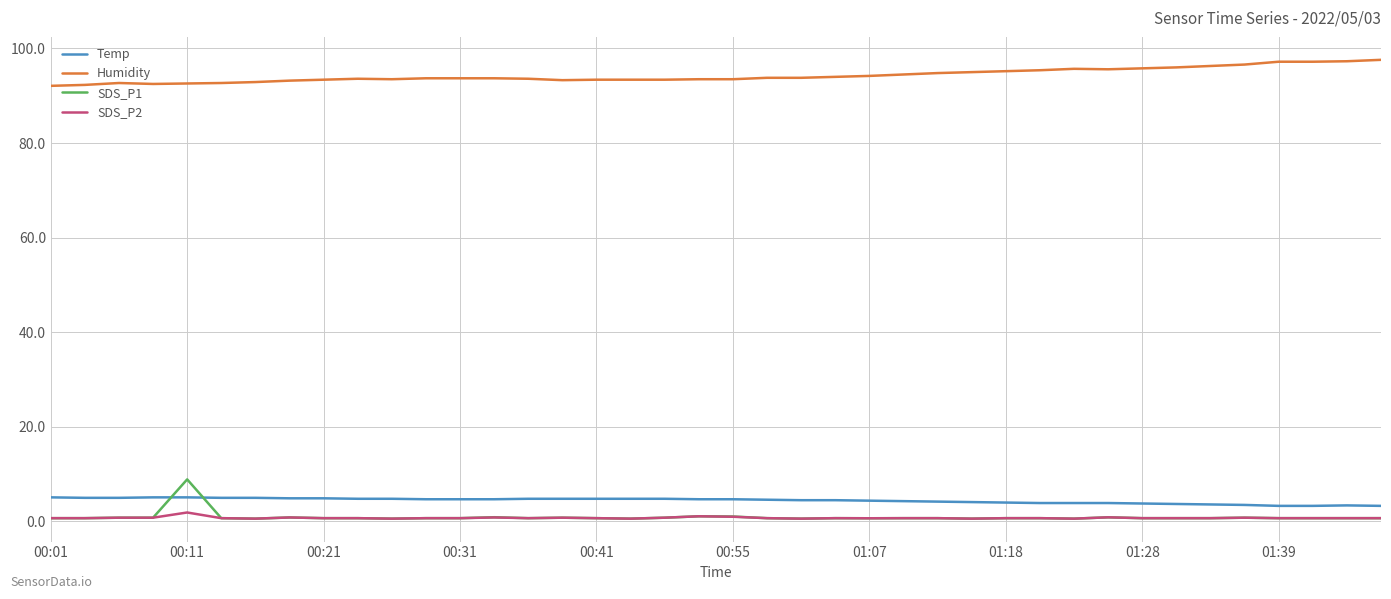

Which series has the largest total across all categories?

Humidity